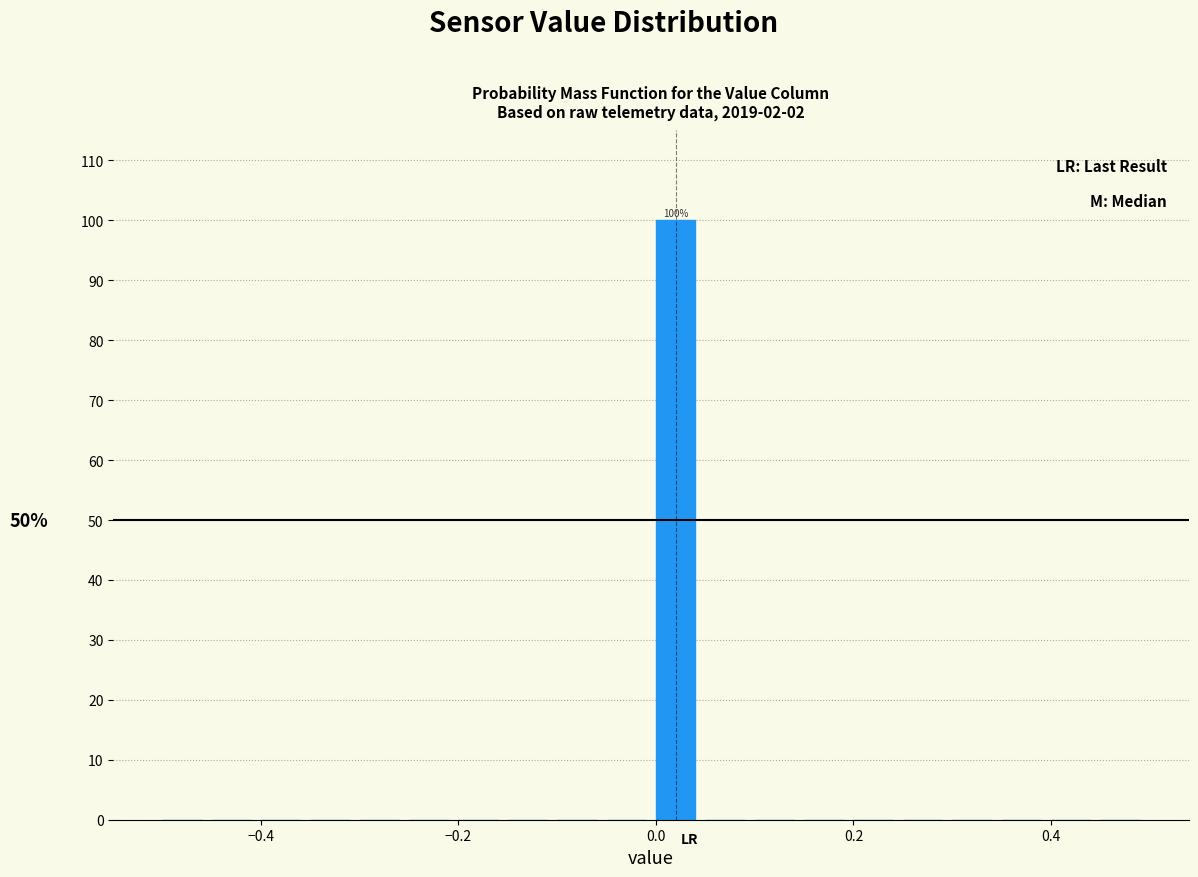

Read against the x-axis, roughly where is the centre of the tallest bar?

0.02